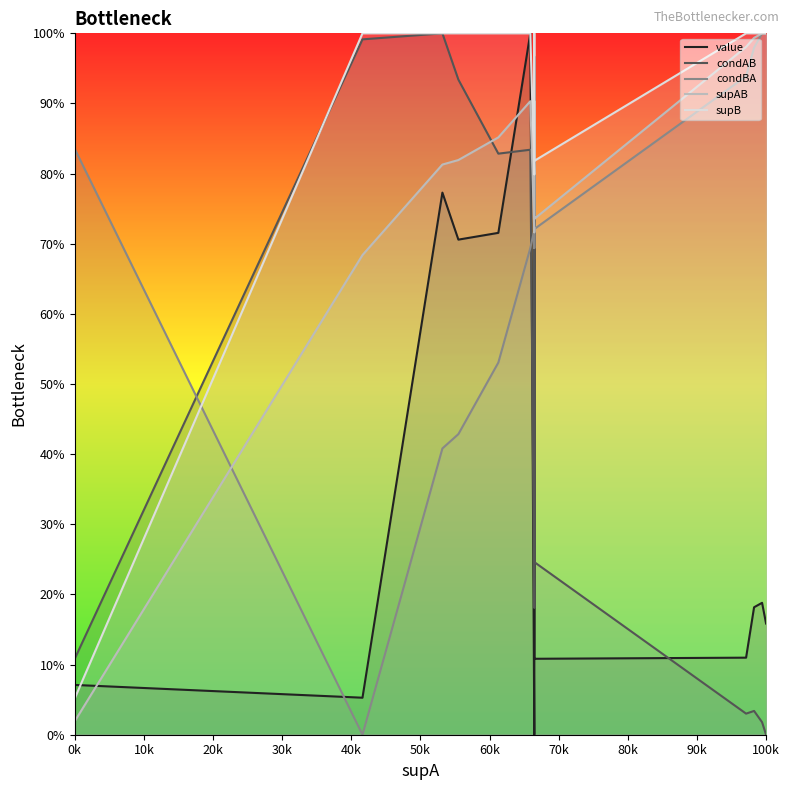

What is the highest value of the value series?

1.0